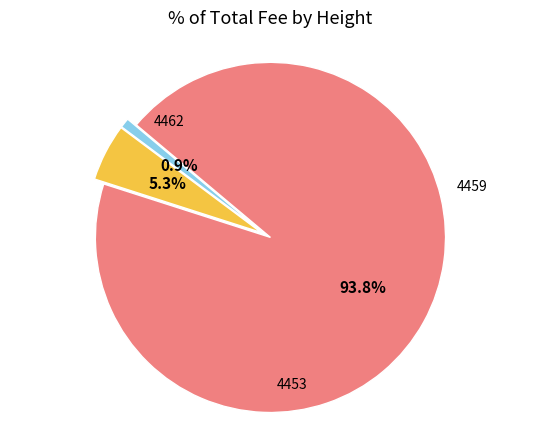

To the nearest percent, what percentage of the pie is 4462?

1%